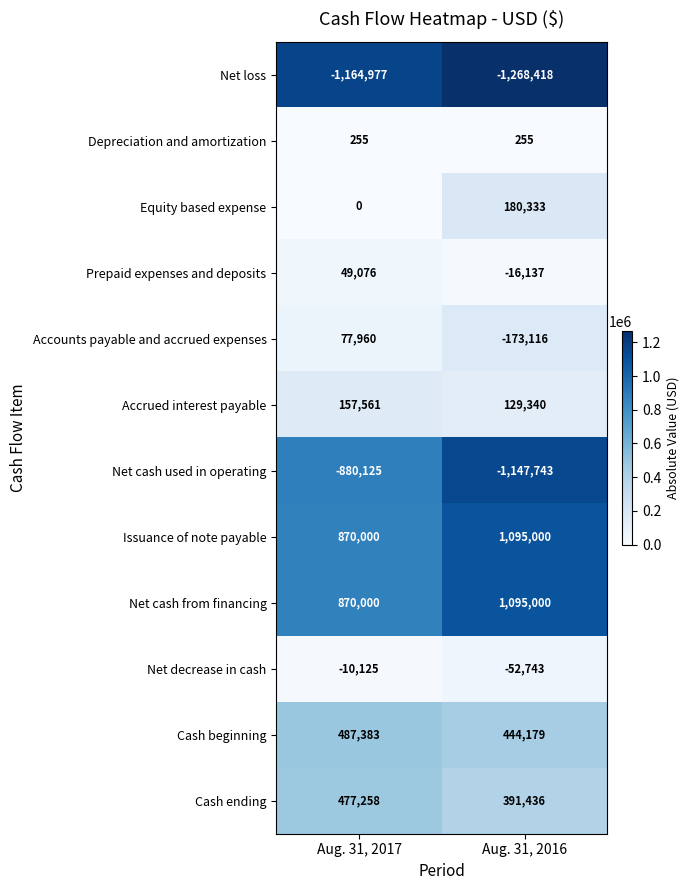

Rank the categories by Cash ending value from highest to lowest.

Aug. 31, 2017, Aug. 31, 2016